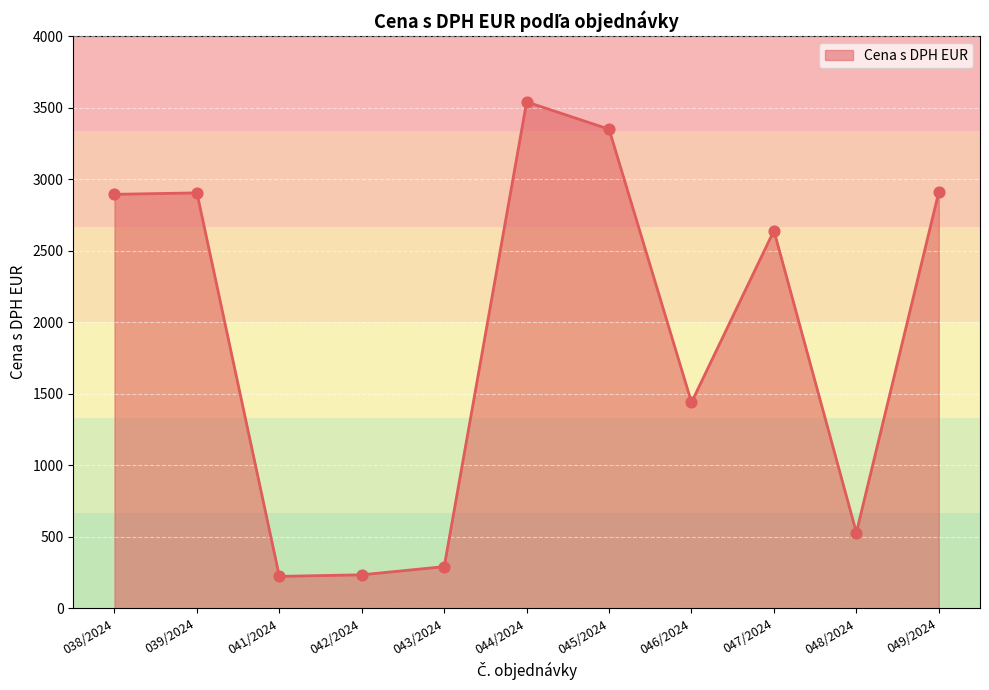

Approximately how many times larger is the value at 039/2024 compared to 046/2024?

2.0